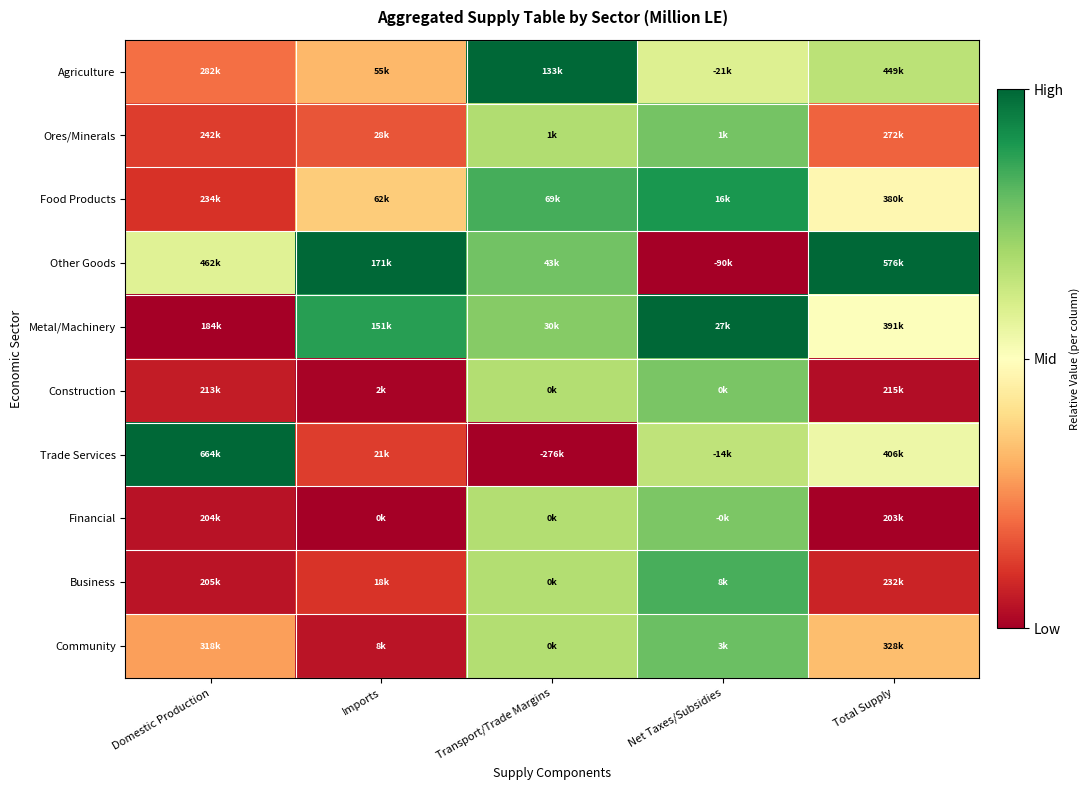

Rank the series at Domestic Production from highest to lowest value.

Trade Services, Other Goods, Community, Agriculture, Ores/Minerals, Food Products, Construction, Business, Financial, Metal/Machinery